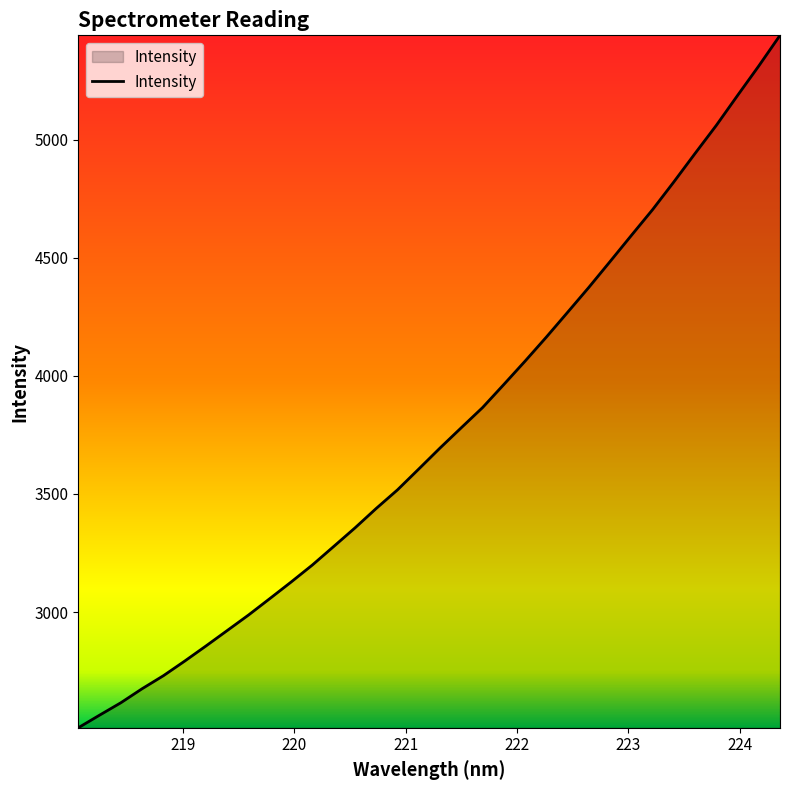

What is the smallest value displayed?

2510.2